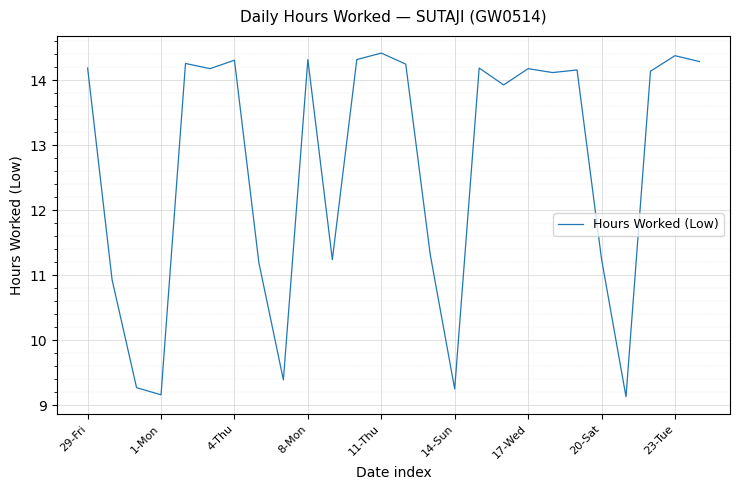

What is the greatest value displayed?

14.4